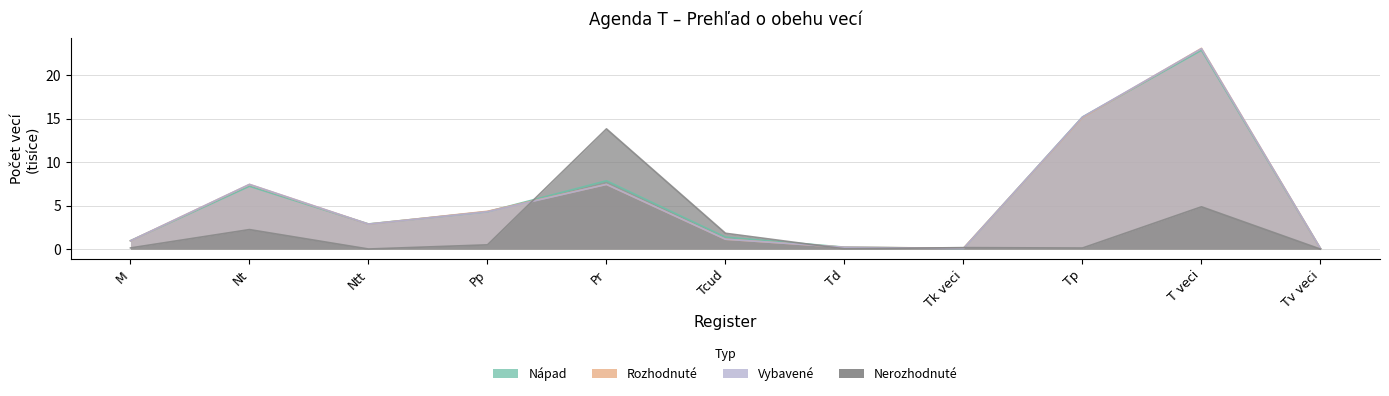

In Nerozhodnuté, how many points are higher than both neighbors (excluding endpoints)?

4